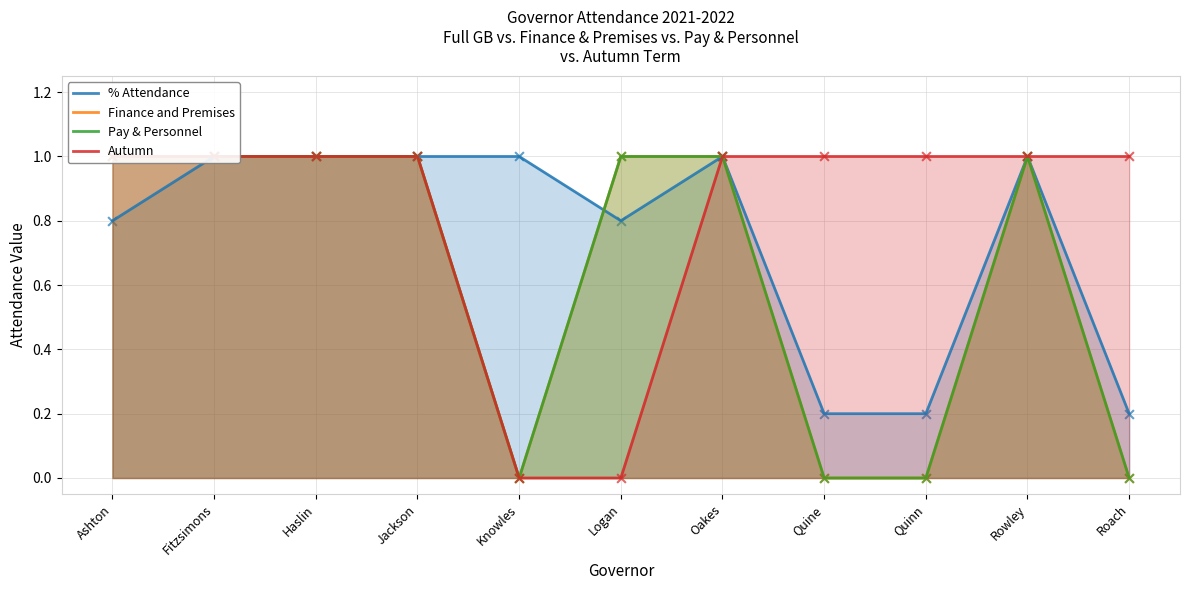

Which series reaches the minimum Y coordinate?

Finance and Premises